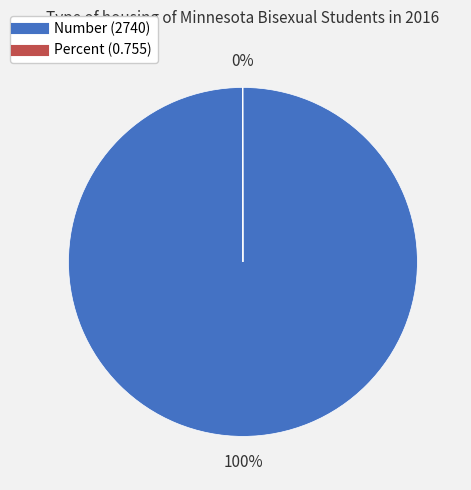

To the nearest percent, what portion does Number represent?

100%